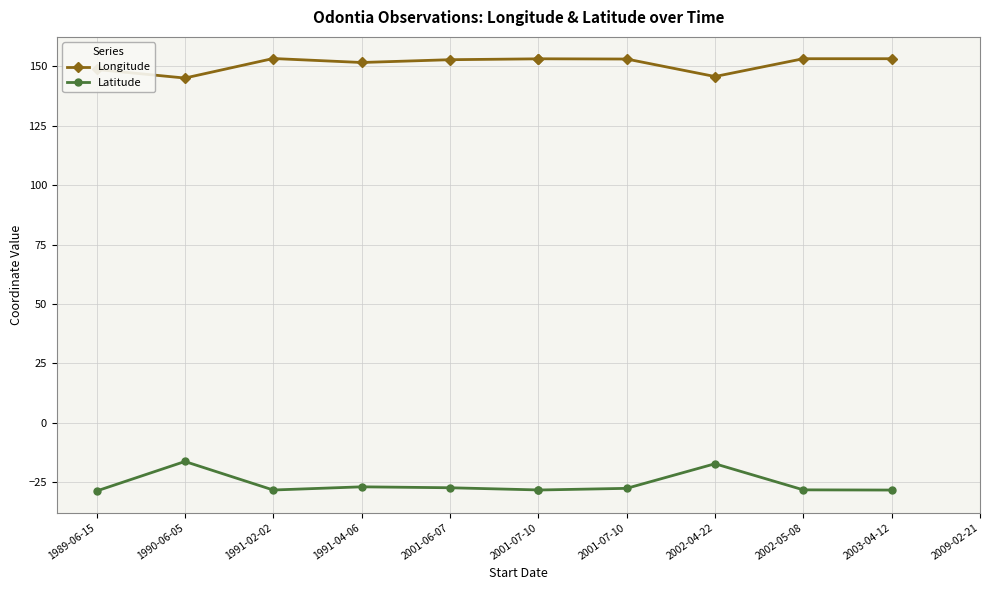

What is the sum of the Latitude values at 1991-02-02 and 2001-07-10?

-56.5